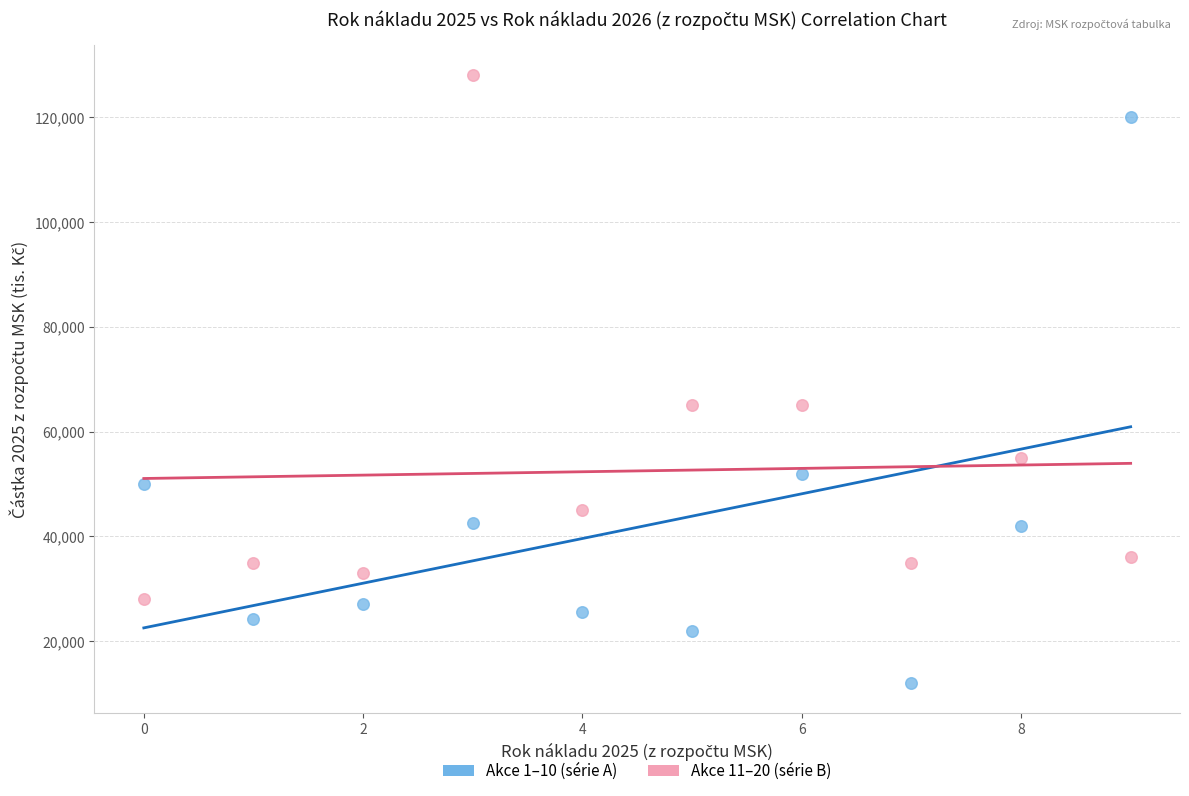

Across all data points, what is the range of Y values (max minus min)?

116000